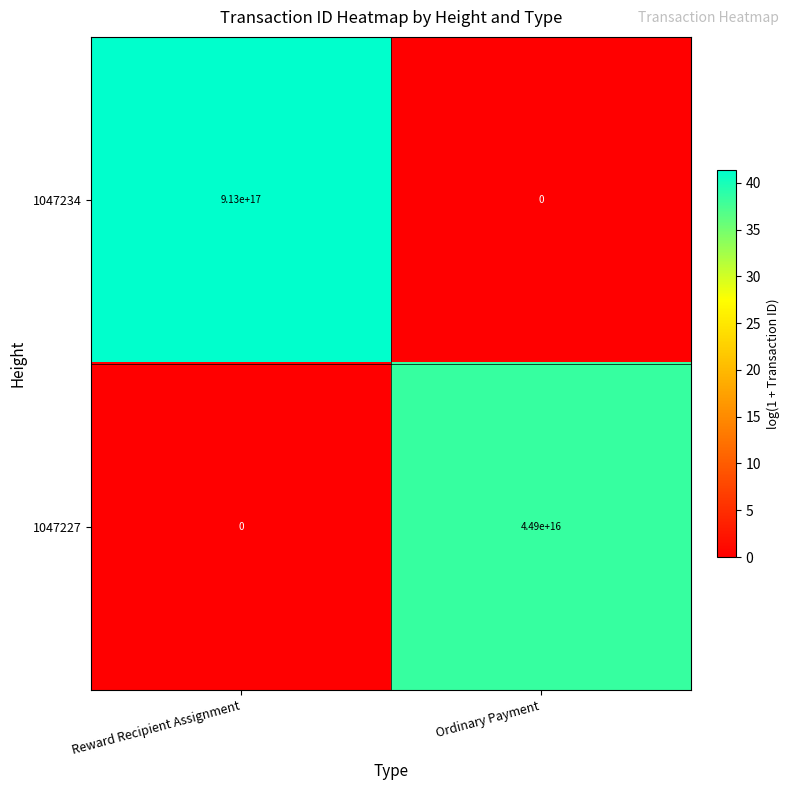

True or false: 1047234 has a value of 0 at Ordinary Payment.

True